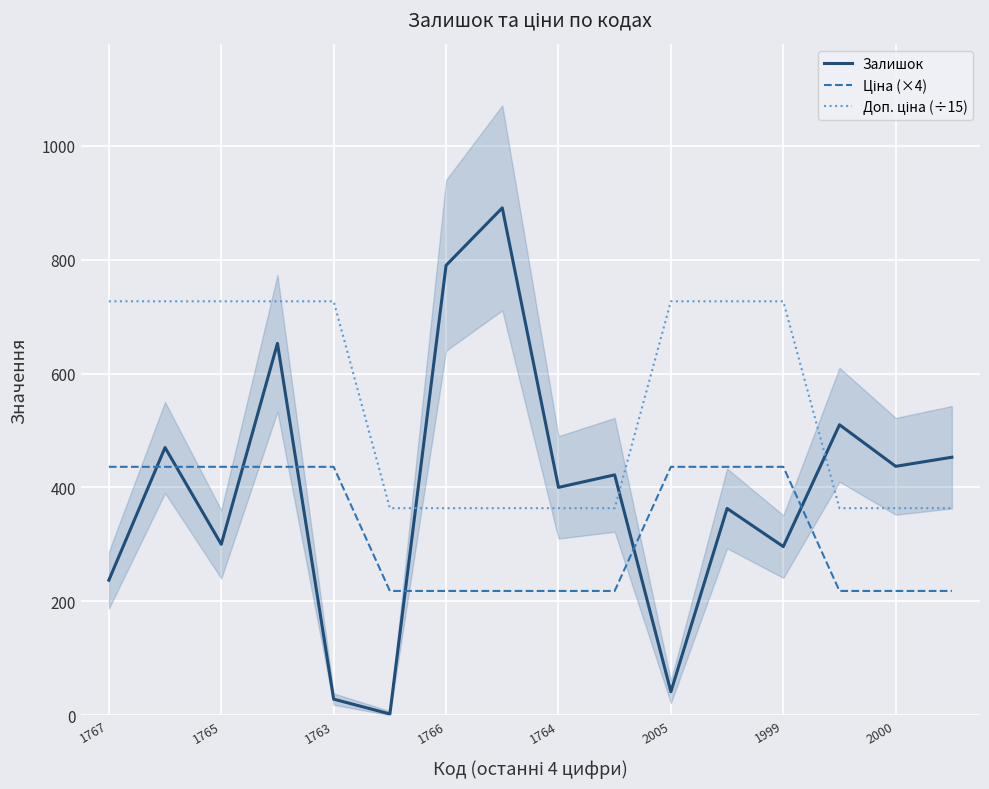

What is the label of the 4th point from the left?

1766